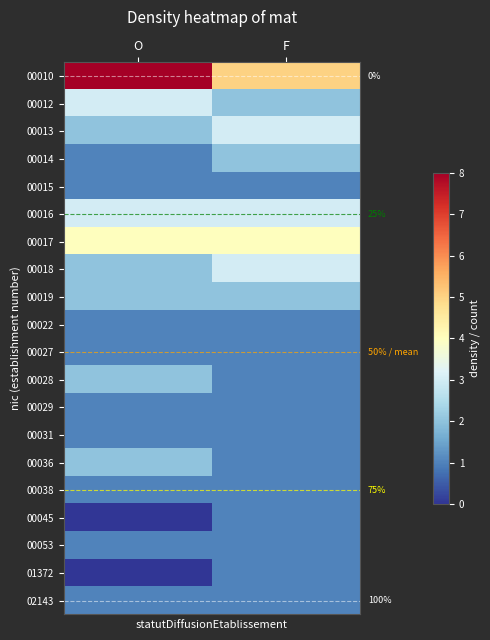

Is it true that 00015 equals 1 at F?

True